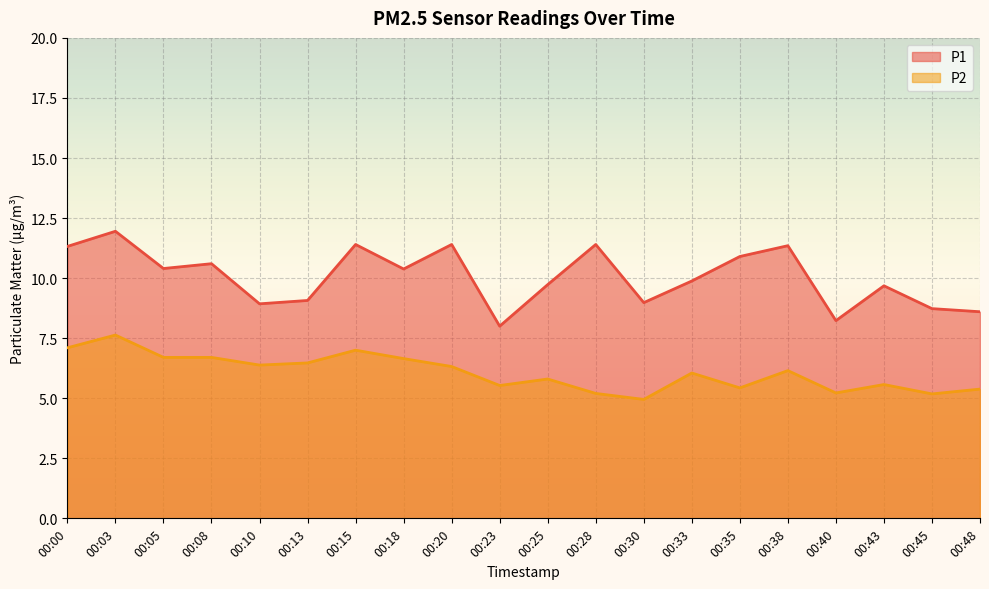

True or false: P1 and P2 intersect in this chart.

False